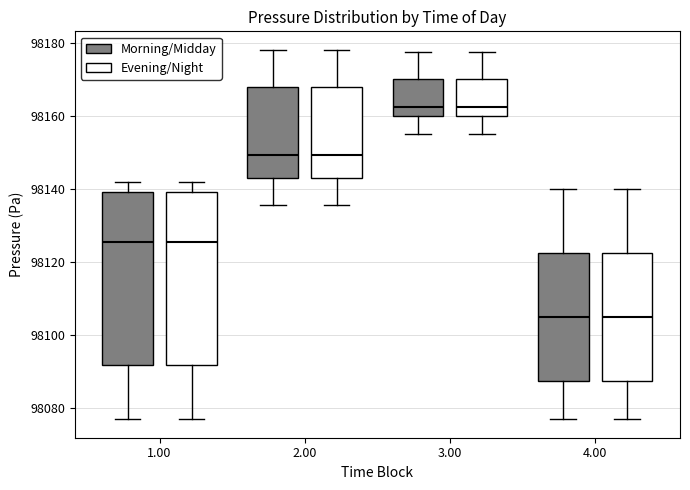

Reading left to right, read every box against the y-axis: the position of its median line, the range the box covers, and the ends of its whiskers. The values are not printed on the chart, so give them approximately, as read against the axis.

1.00 (Morning/Midday): median 98126, box 98092 to 98140, whiskers 98076 to 98142
1.00 (Evening/Night): median 98126, box 98092 to 98140, whiskers 98076 to 98142
2.00 (Morning/Midday): median 98150, box 98142 to 98168, whiskers 98136 to 98178
2.00 (Evening/Night): median 98150, box 98142 to 98168, whiskers 98136 to 98178
3.00 (Morning/Midday): median 98162, box 98160 to 98170, whiskers 98156 to 98178
3.00 (Evening/Night): median 98162, box 98160 to 98170, whiskers 98156 to 98178
4.00 (Morning/Midday): median 98106, box 98088 to 98122, whiskers 98076 to 98140
4.00 (Evening/Night): median 98106, box 98088 to 98122, whiskers 98076 to 98140